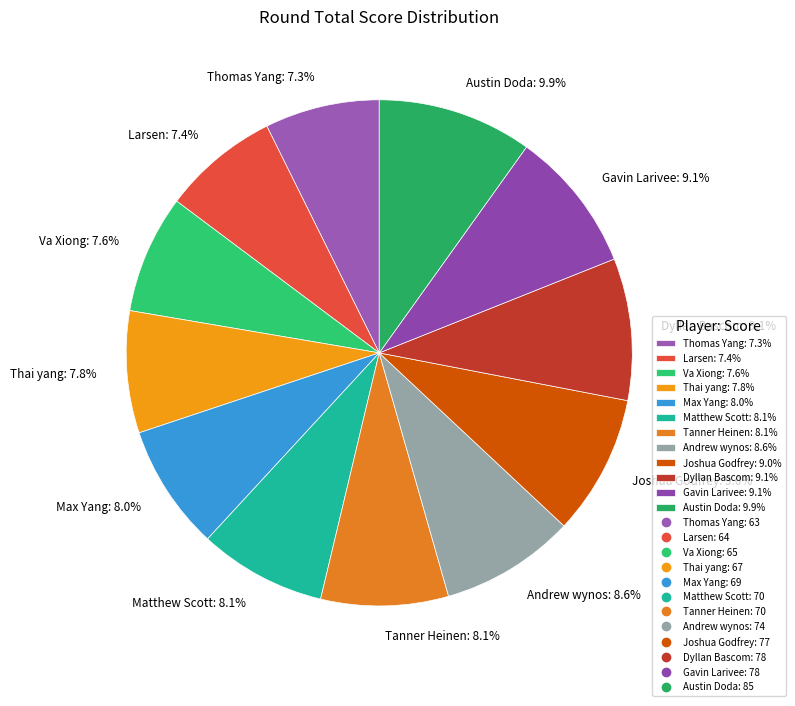

Is the sum of Tanner Heinen and Thomas Yang greater than half?

No